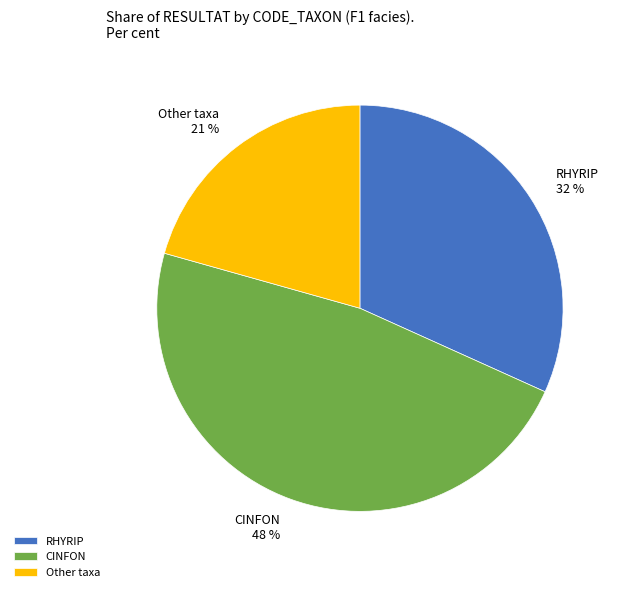

Is there a majority slice in this chart?

No